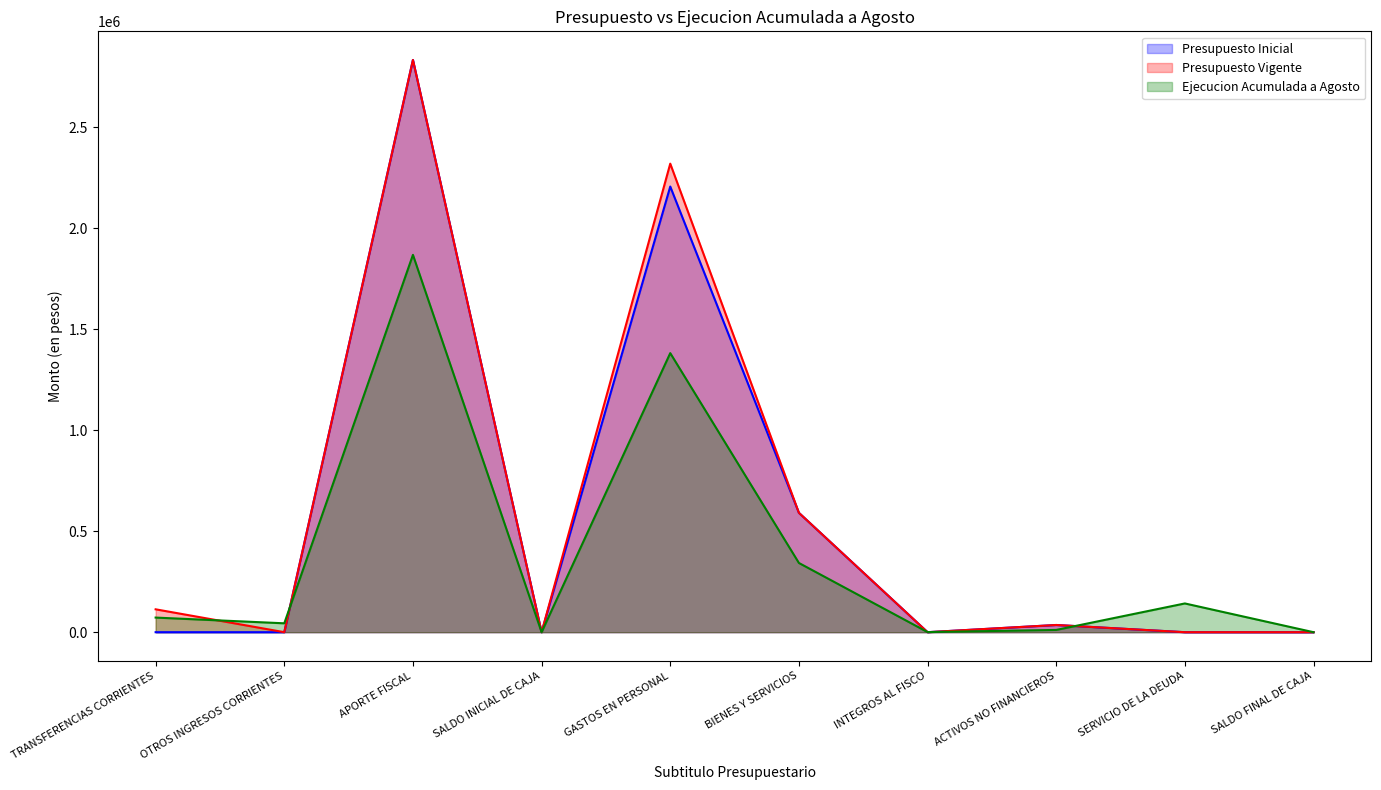

Which series has the widest spread of values?

Presupuesto Inicial